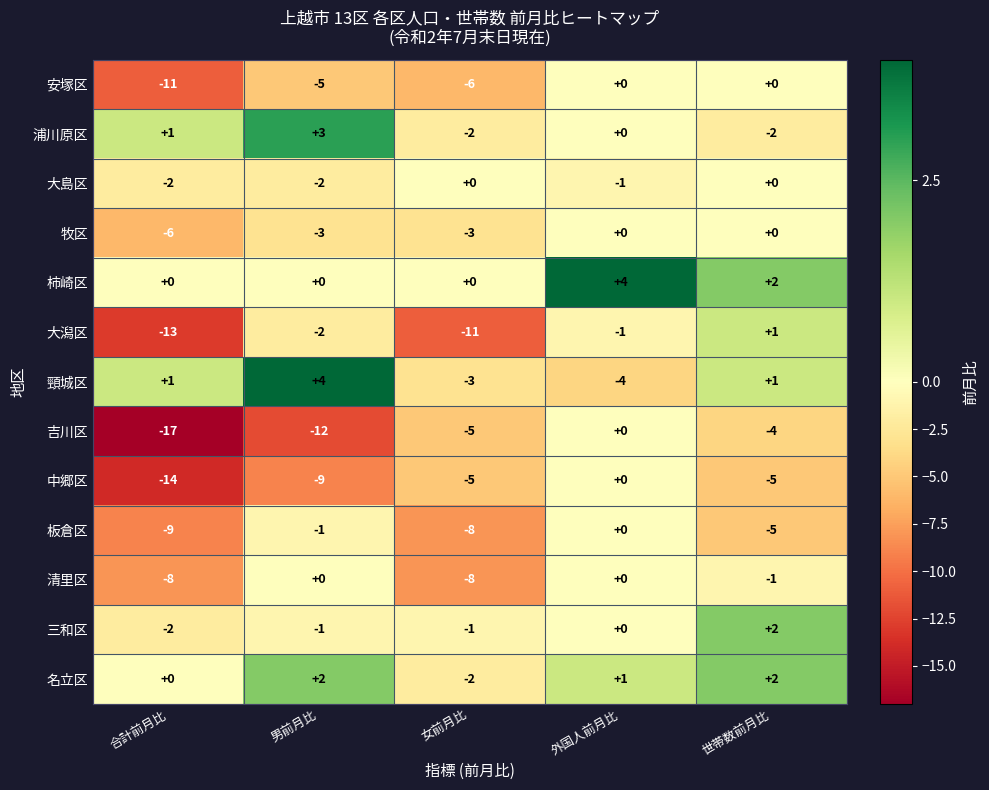

What is the difference between the highest and lowest values at 外国人前月比?

8